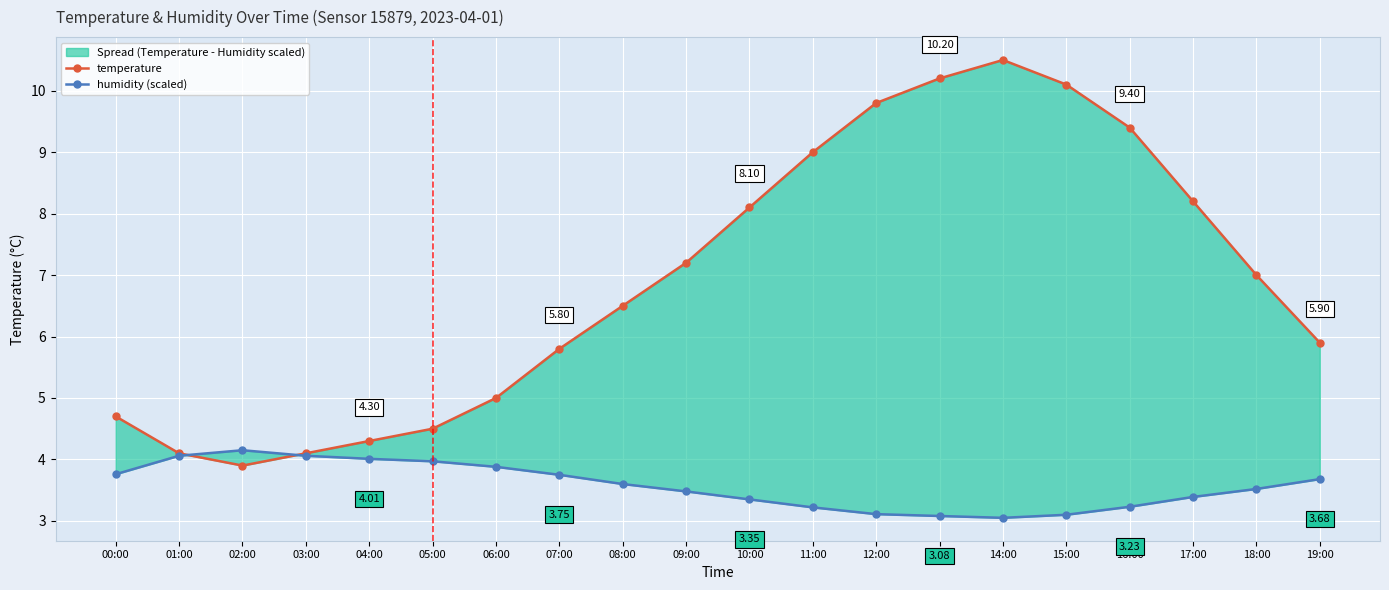

Between 03:00 and 06:00, which series saw the biggest shift?

temperature